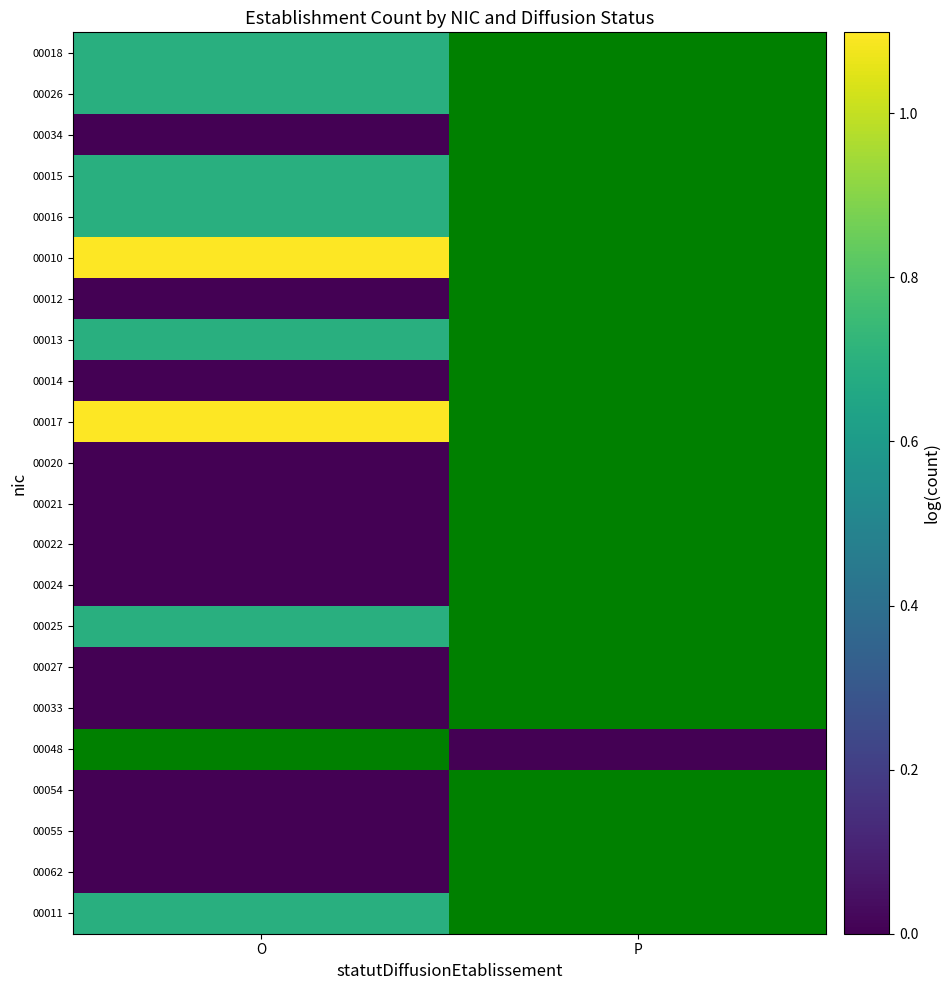

At O, list the series in order from smallest to largest.

00034, 00012, 00014, 00020, 00021, 00022, 00024, 00027, 00033, 00054, 00055, 00062, 00018, 00026, 00015, 00016, 00013, 00025, 00011, 00010, 00017, 00048